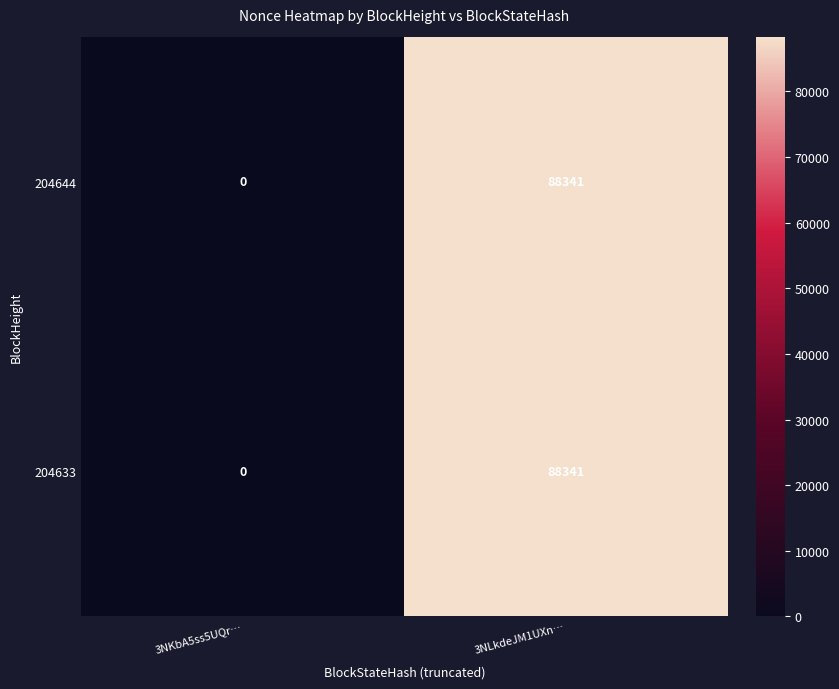

What is the difference between the maximum and minimum values in the 204644 series?

88341